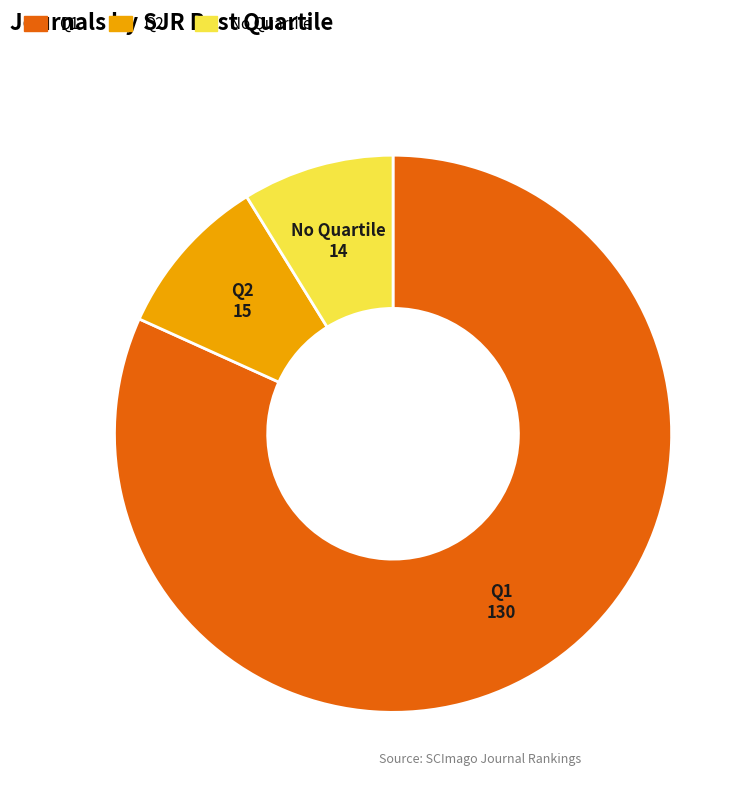

Is there any slice that represents more than half of the pie?

Yes